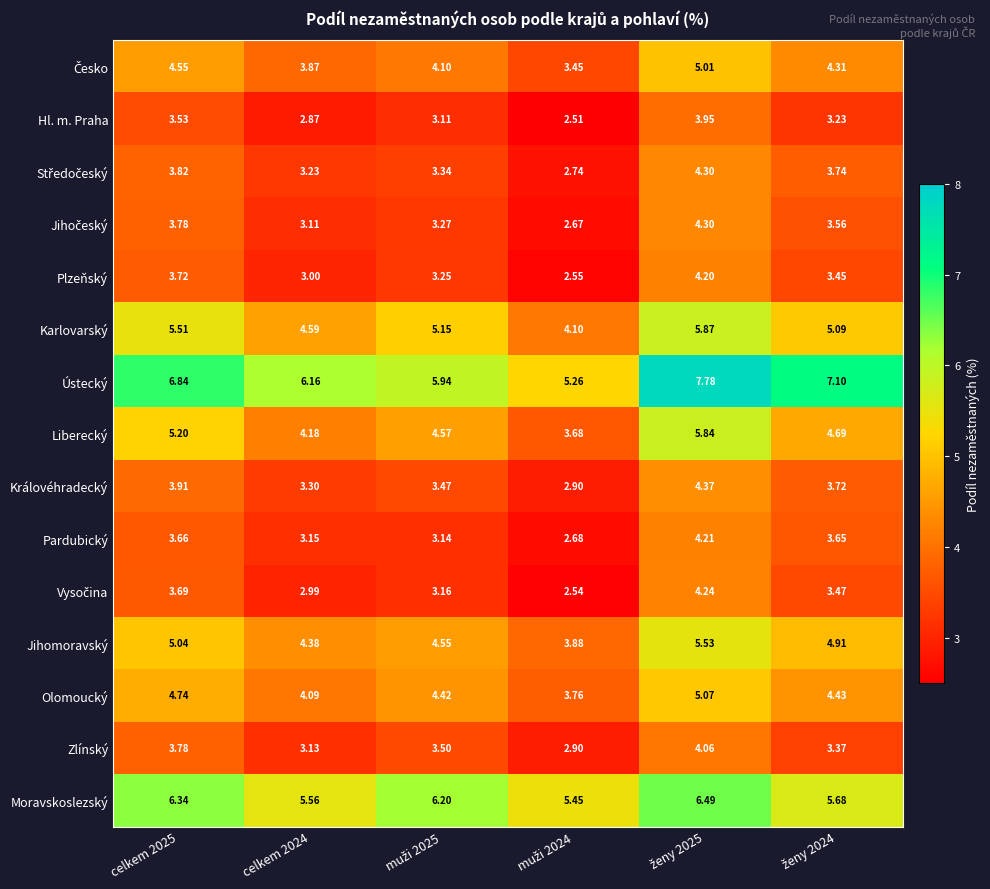

Which series has the largest total across all categories?

Ústecký